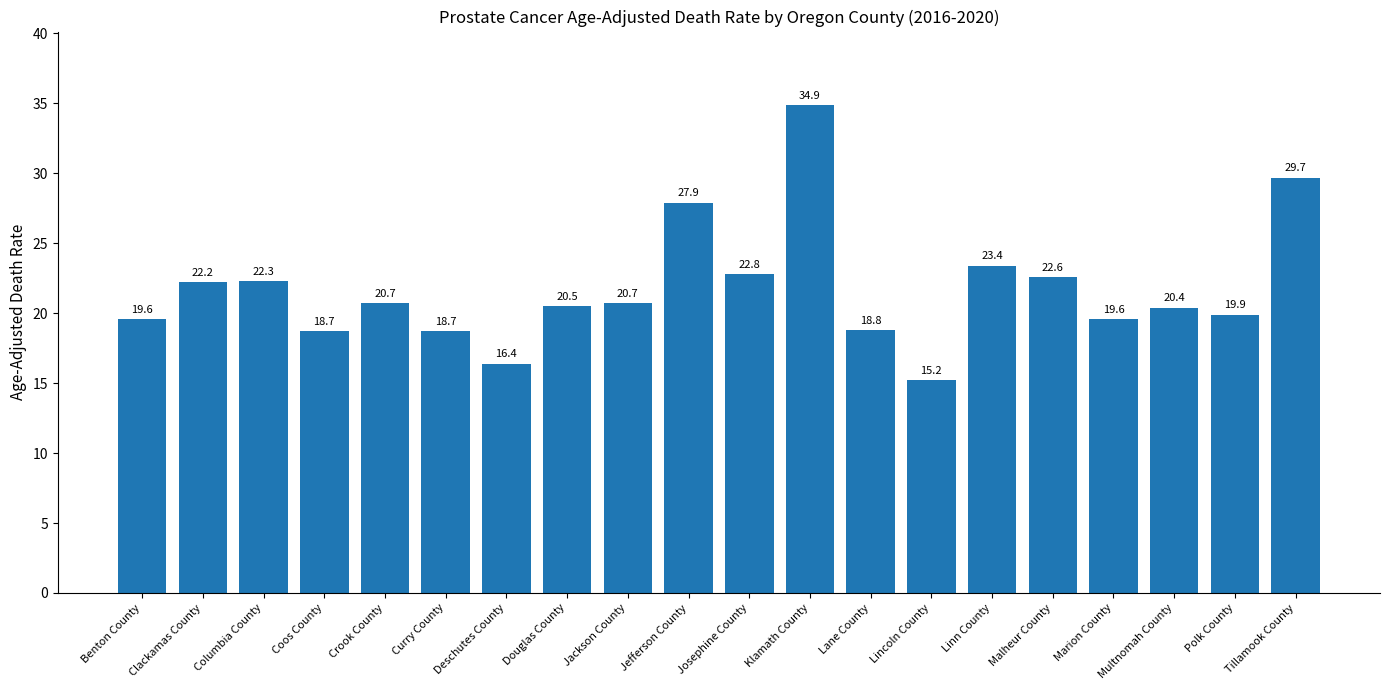

Between Jefferson County and Josephine County, which is larger?

Jefferson County